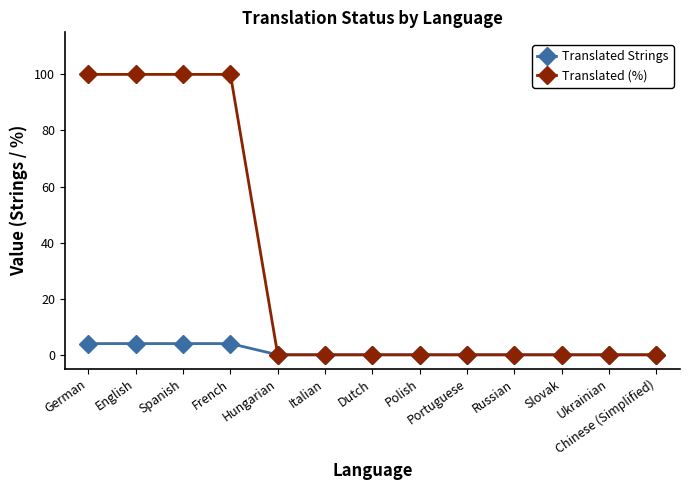

What is the difference between the second highest and second lowest values in the Translated Strings series?

4